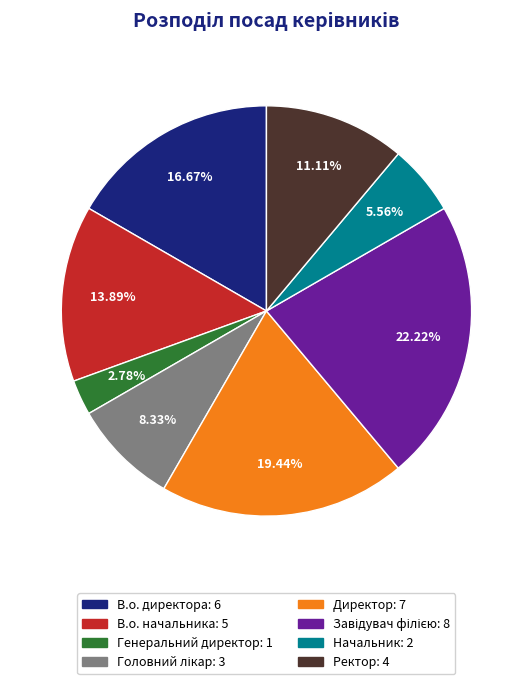

To the nearest percent, what is the difference between the largest and smallest slice percentages?

19%